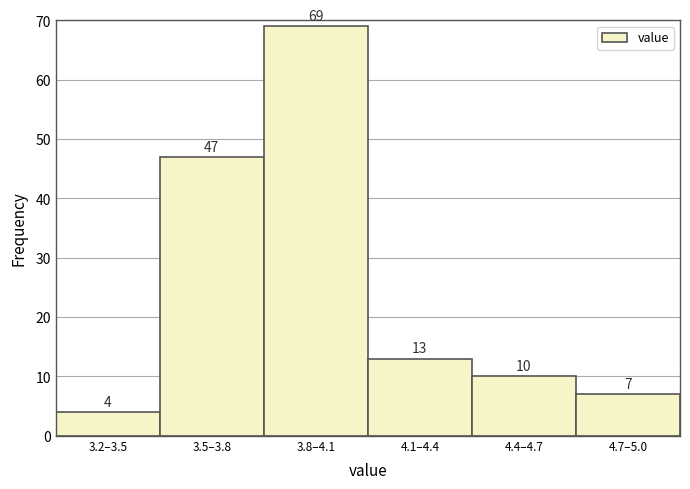

Reading left to right, what are all the values shown in this chart?

3.2–3.5=4	3.5–3.8=47	3.8–4.1=69	4.1–4.4=13	4.4–4.7=10	4.7–5.0=7